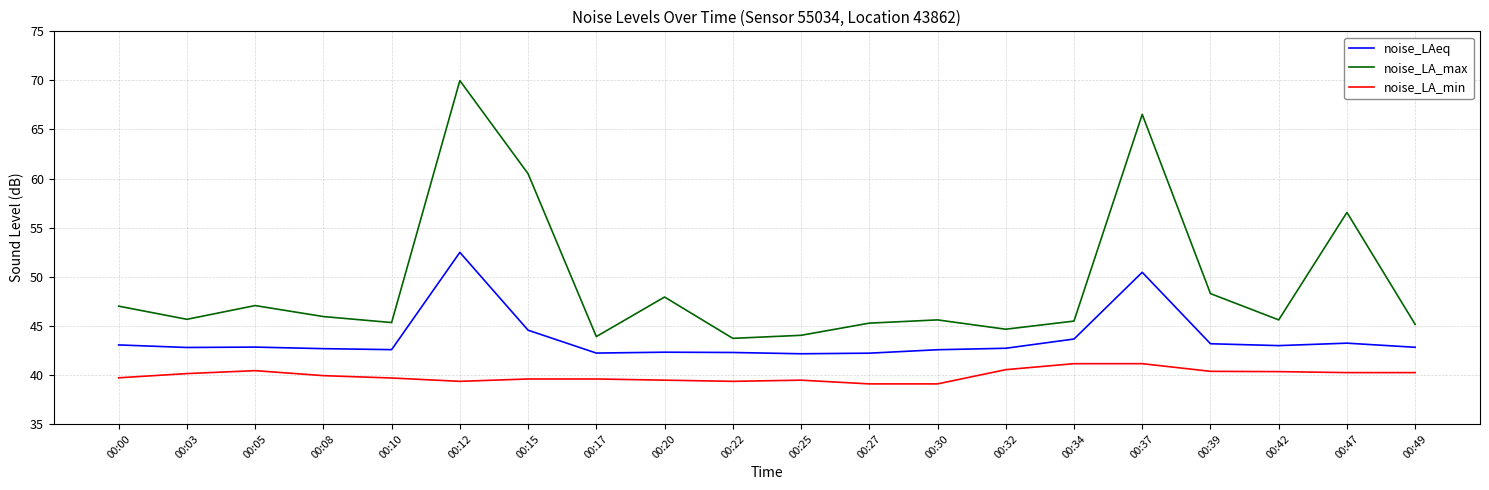

What is the difference between the maximum and minimum values in the noise_LA_max series?

26.3